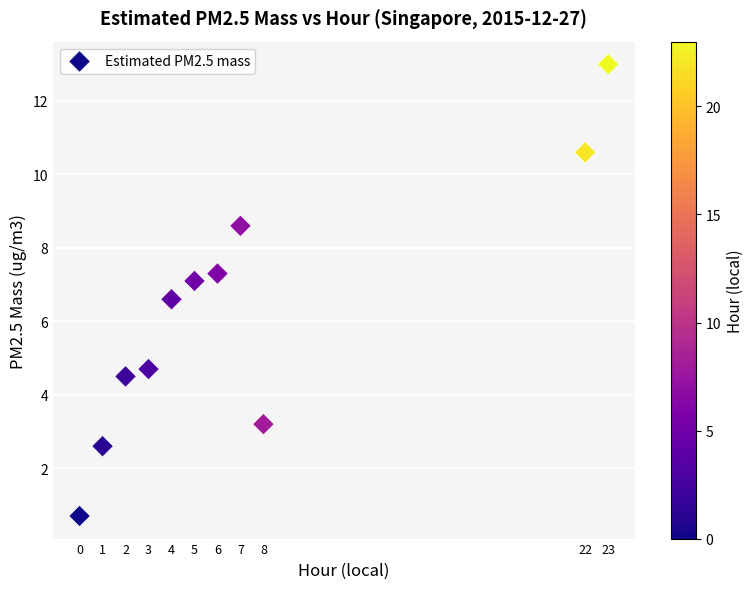

What is the average X value?

7.4